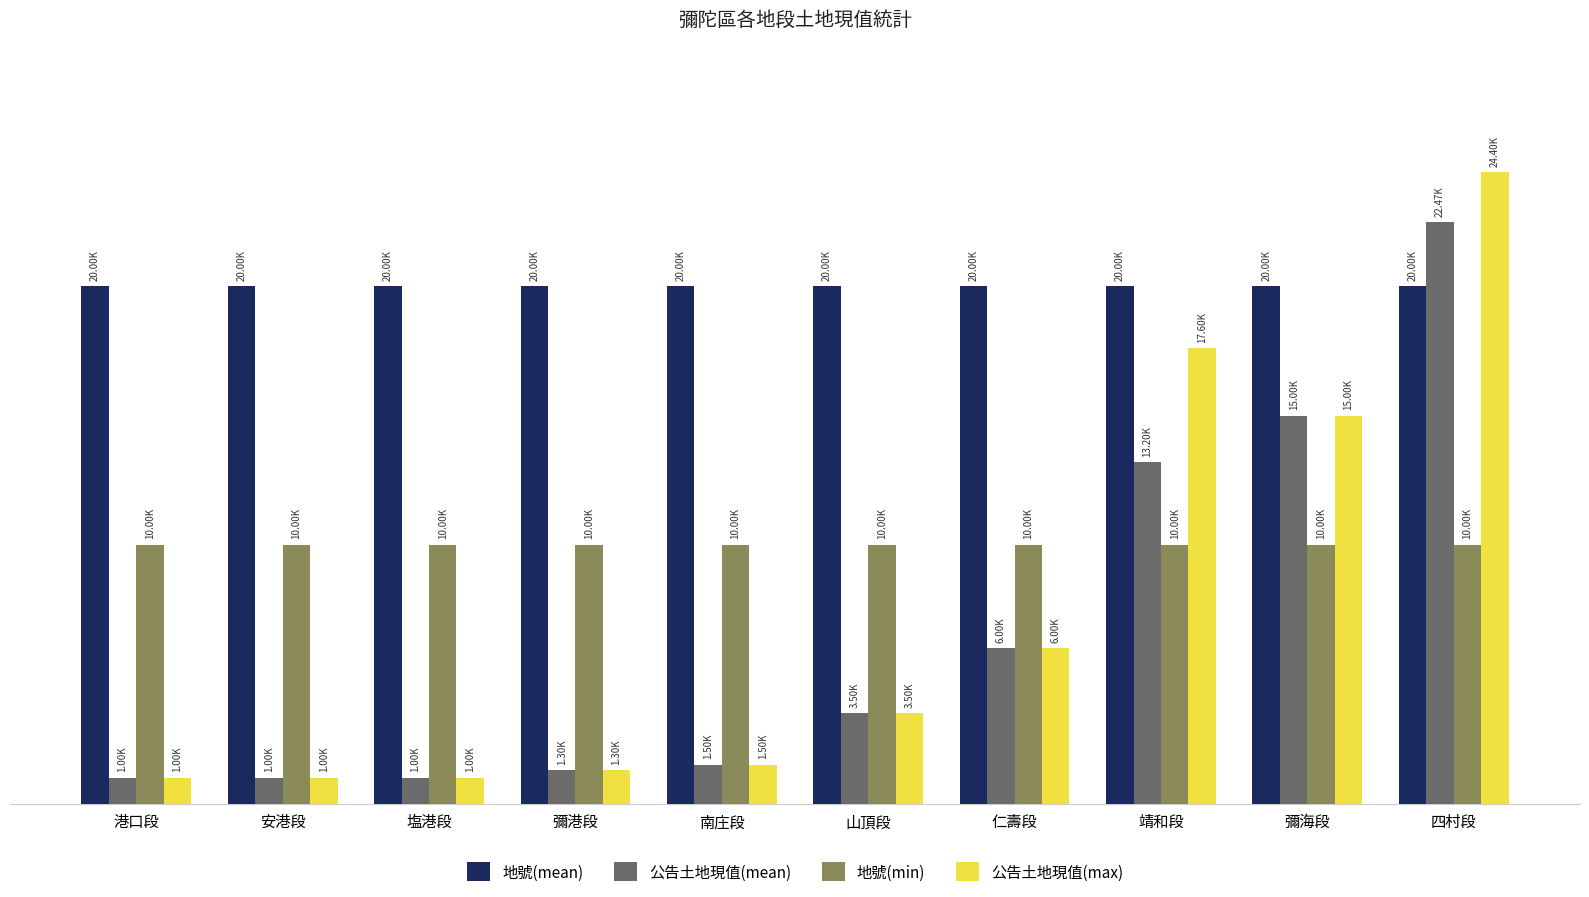

What is the difference between the highest and lowest values at 山頂段?

16500